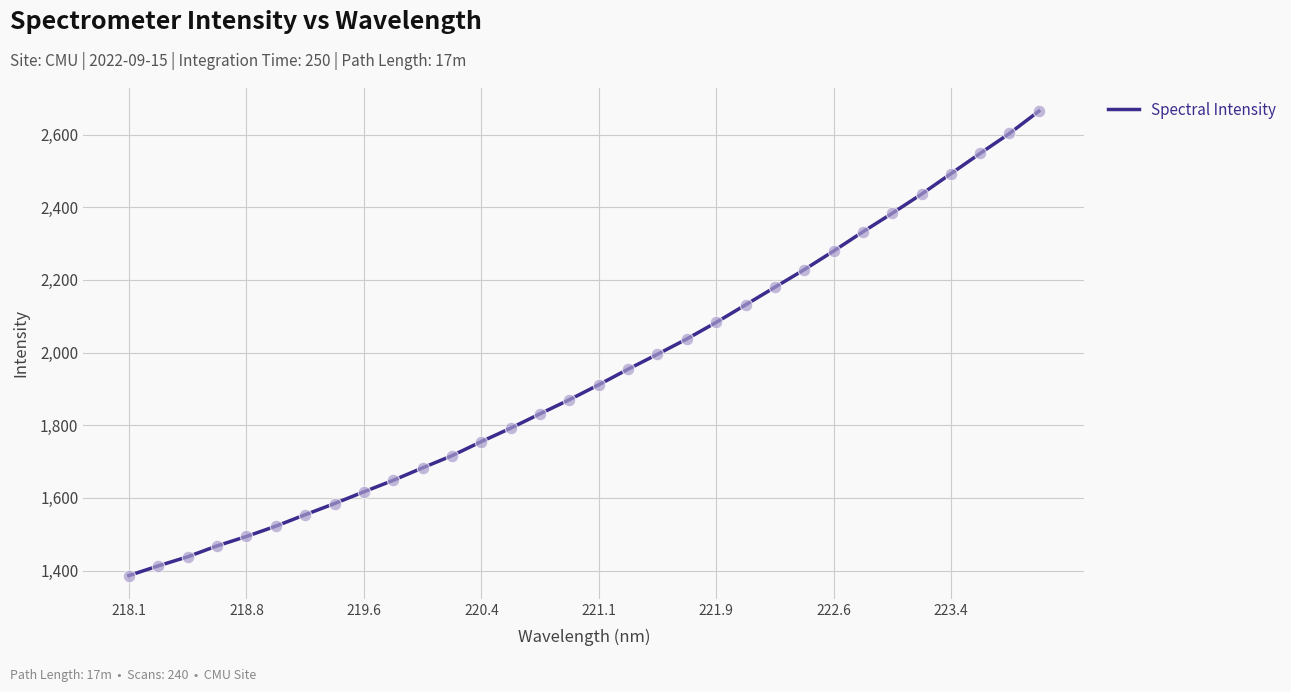

What is the greatest value displayed?

2664.4